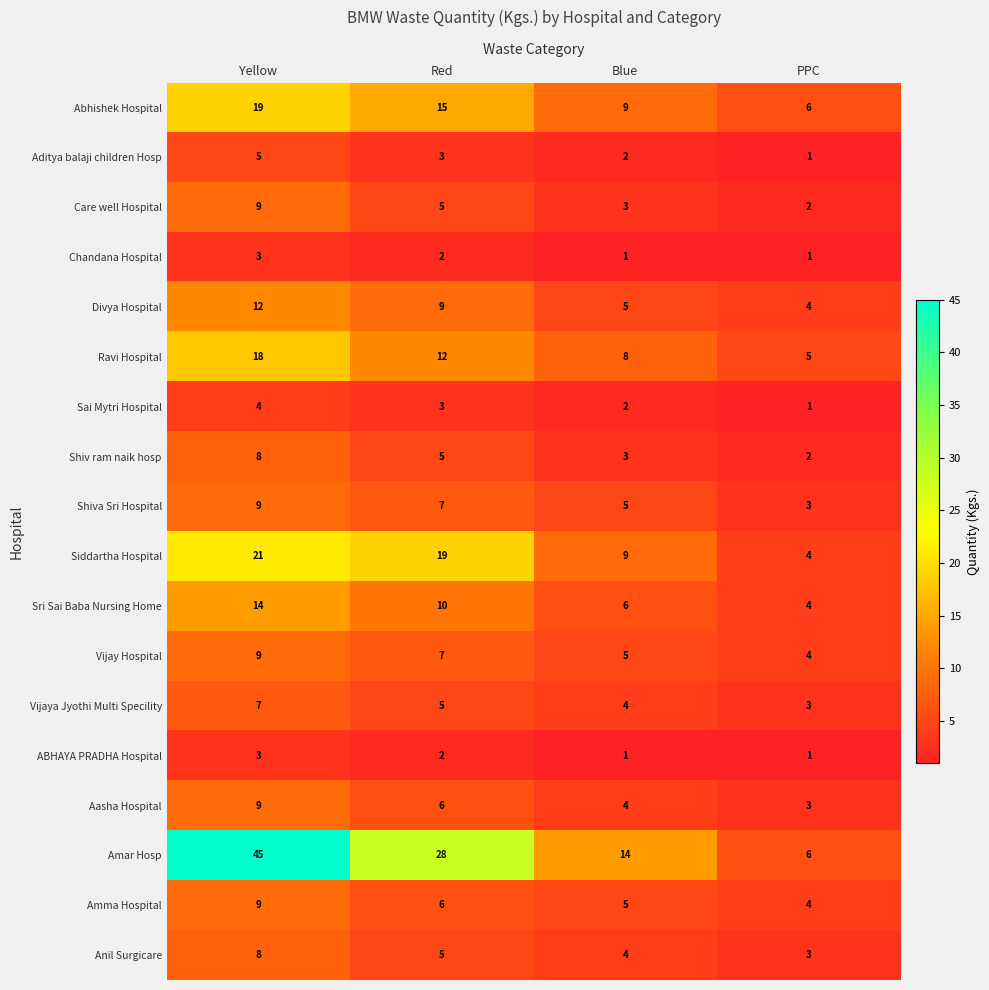

What is the difference between the highest and lowest values at Blue?

13